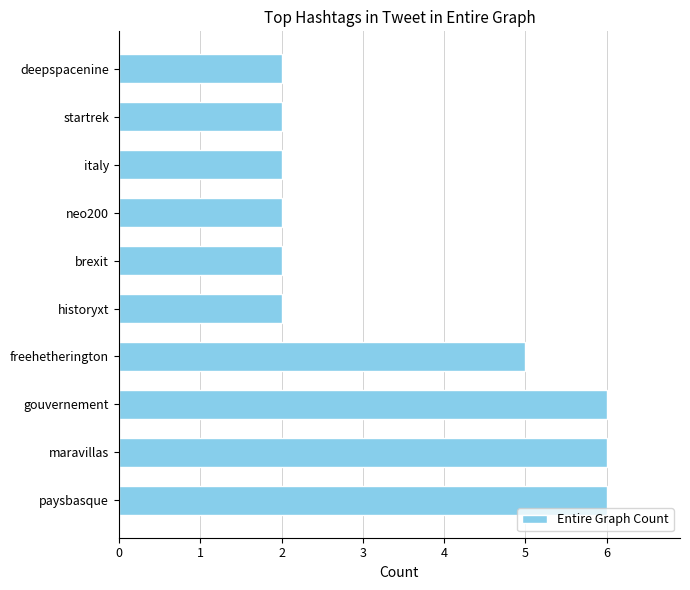

What is the average value?

4